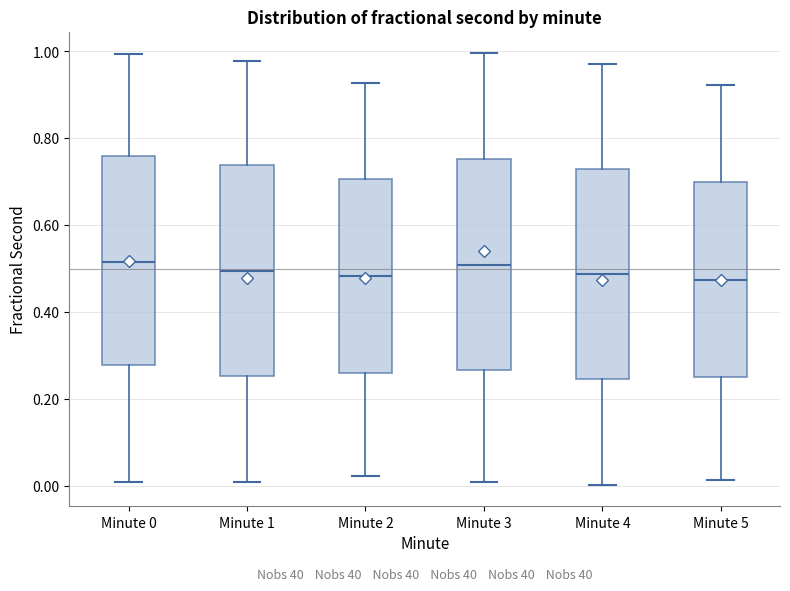

Reading left to right, read every box against the y-axis: the position of its median line, the range the box covers, and the ends of its whiskers. The values are not printed on the chart, so give them approximately, as read against the axis.

Minute 0: median 0.52, box 0.28 to 0.76, whiskers 0.00 to 1.00
Minute 1: median 0.50, box 0.26 to 0.74, whiskers 0.00 to 0.98
Minute 2: median 0.48, box 0.26 to 0.70, whiskers 0.02 to 0.92
Minute 3: median 0.50, box 0.26 to 0.76, whiskers 0.00 to 1.00
Minute 4: median 0.48, box 0.24 to 0.72, whiskers 0.00 to 0.98
Minute 5: median 0.48, box 0.26 to 0.70, whiskers 0.02 to 0.92